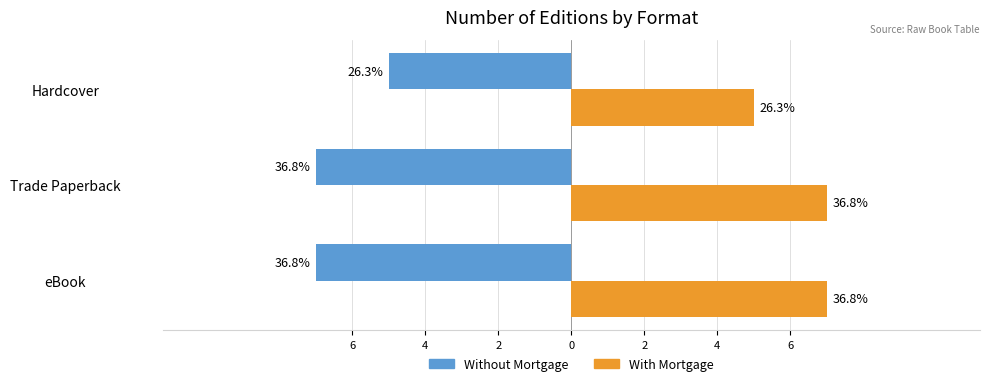

At Trade Paperback, list the series in order from smallest to largest.

Without Mortgage, With Mortgage